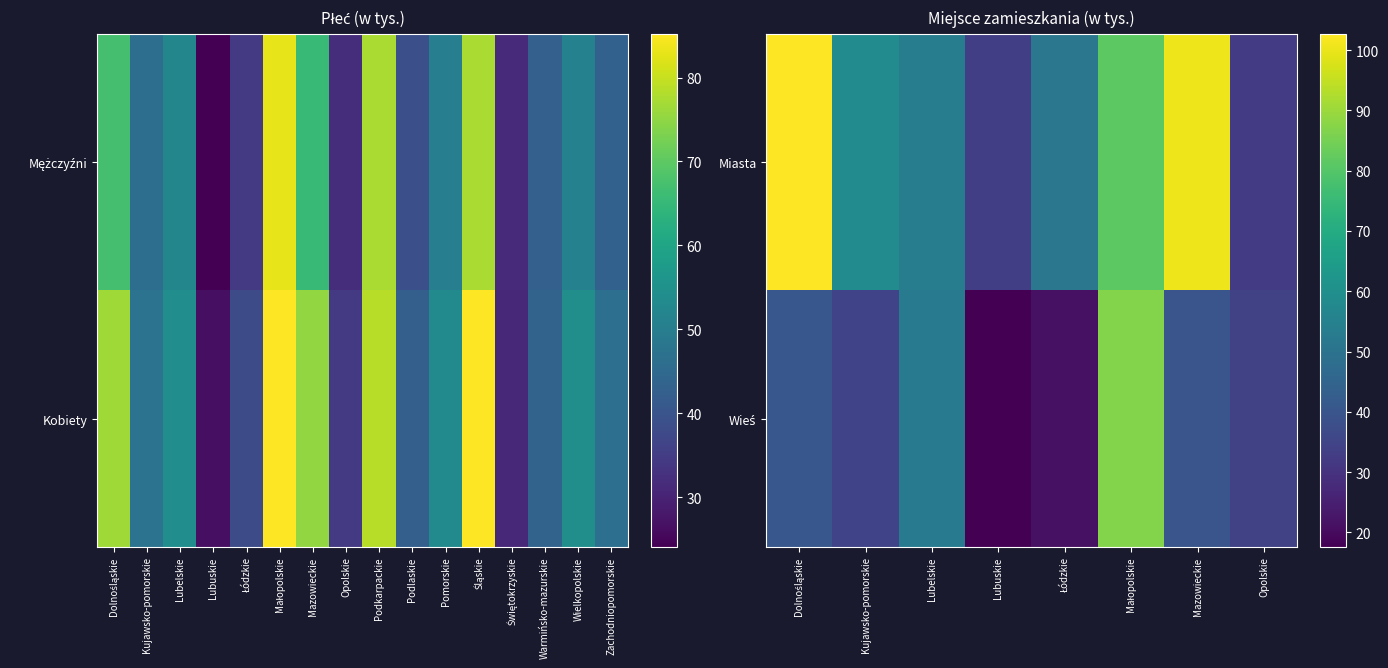

The value of Wieś at Opolskie is 53.5. True or false?

False